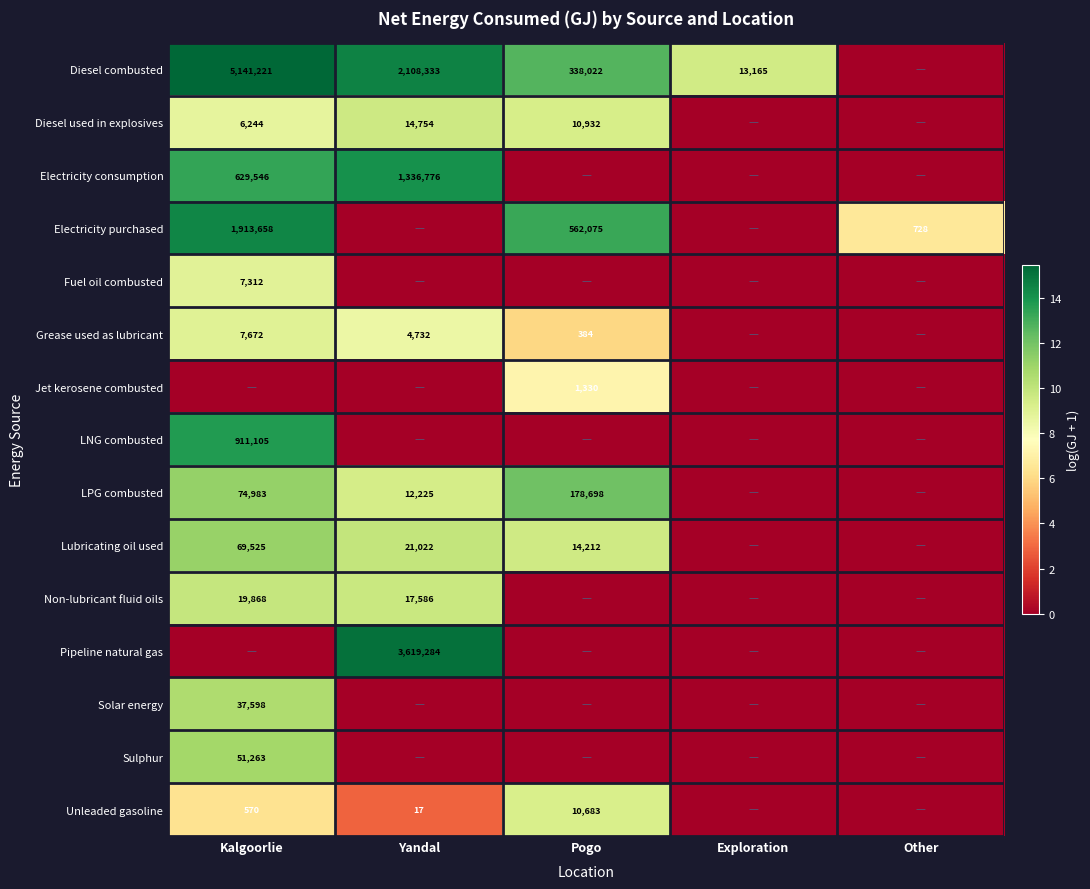

The value of LNG combusted at Kalgoorlie is 911105. True or false?

True